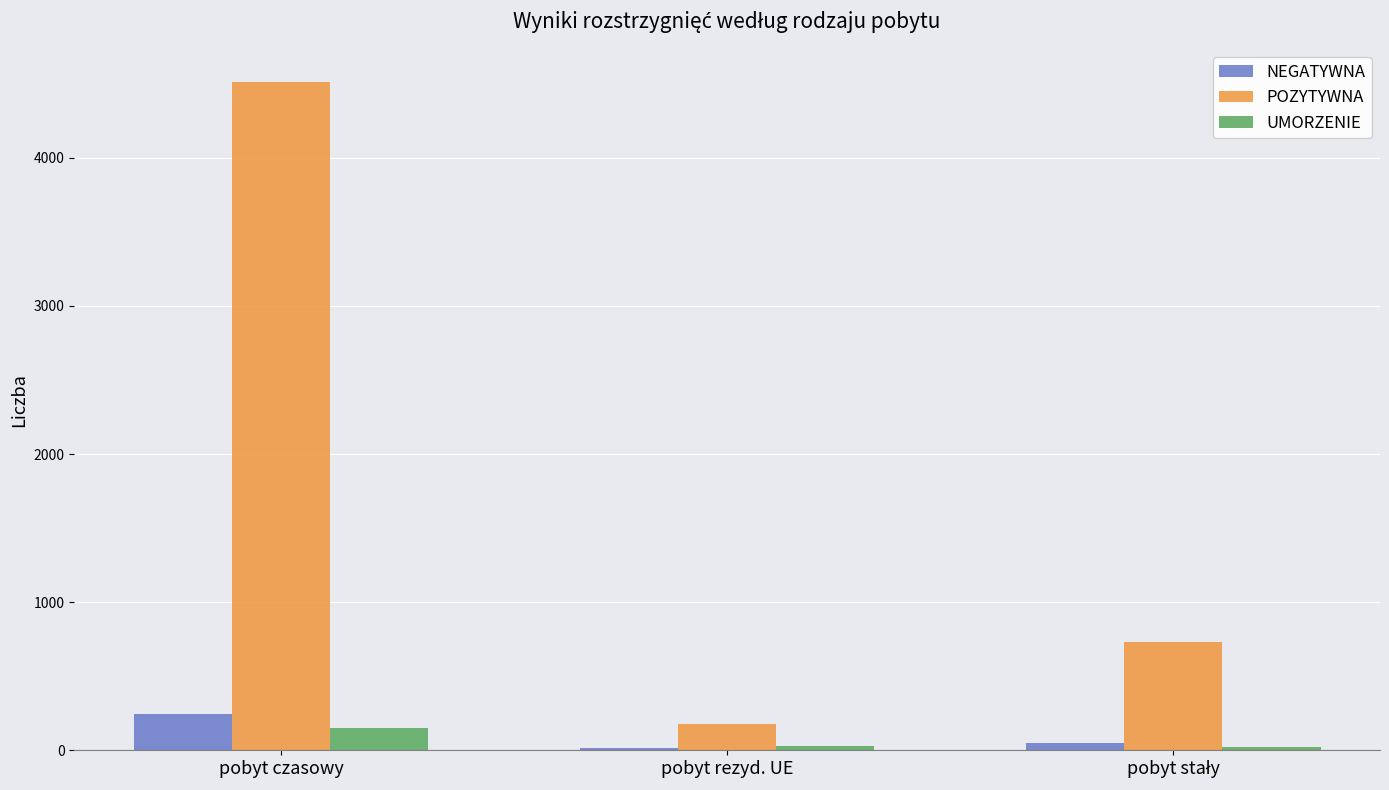

Which category has the highest value in the NEGATYWNA series?

pobyt czasowy